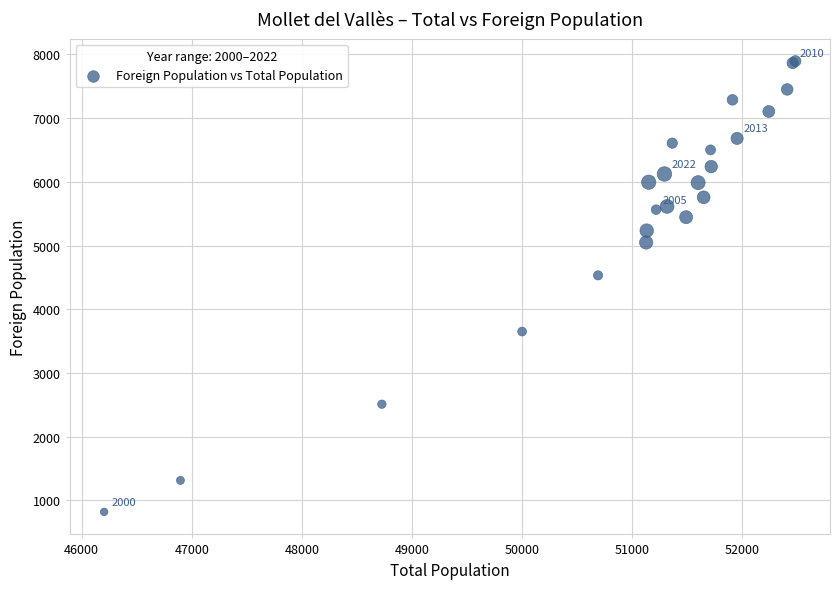

What Y value in the scatter plot is closest to 4357?

4532